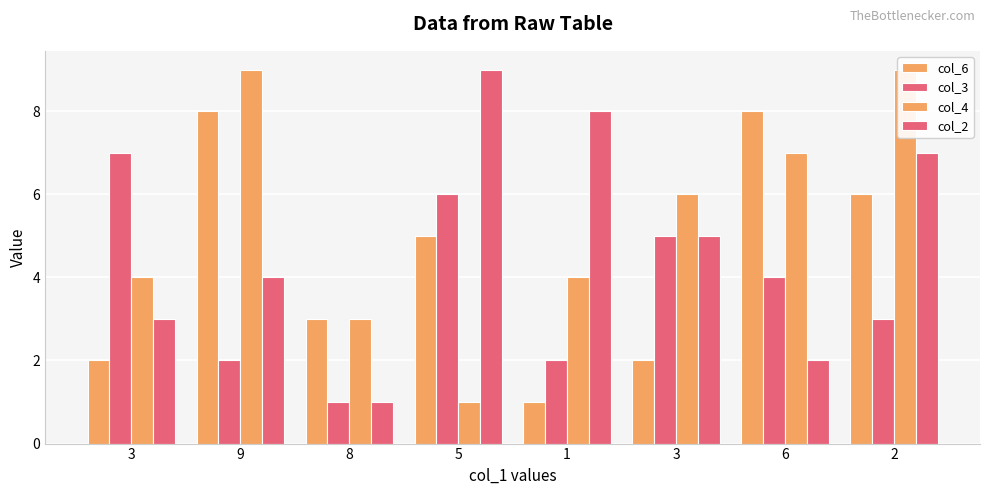

What is the label of the 8th bar from the left?

2